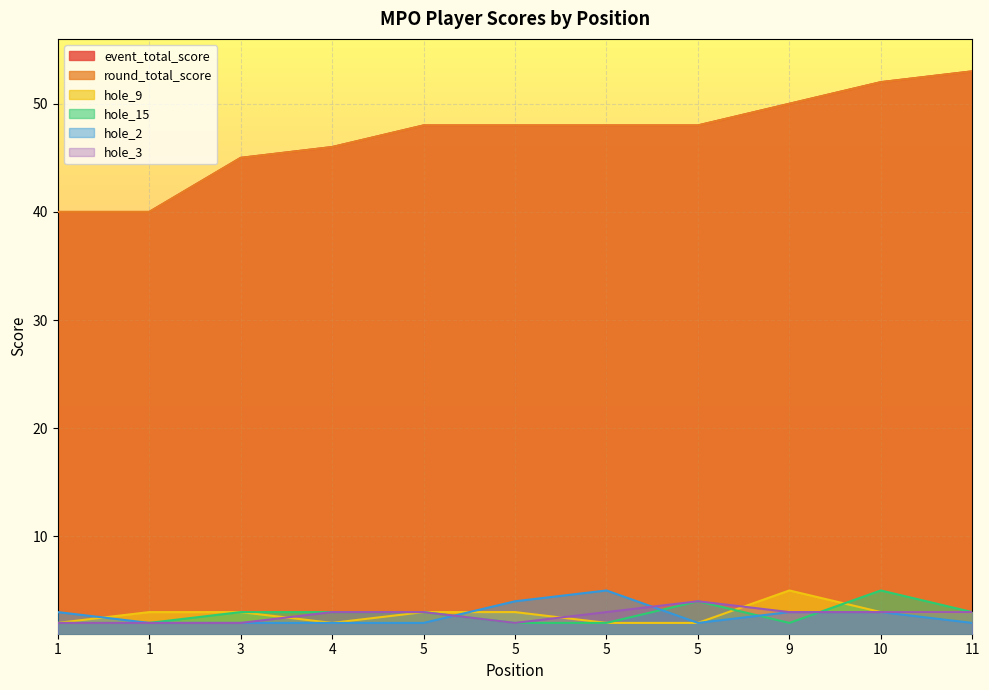

What is the minimum value for hole_15?

2